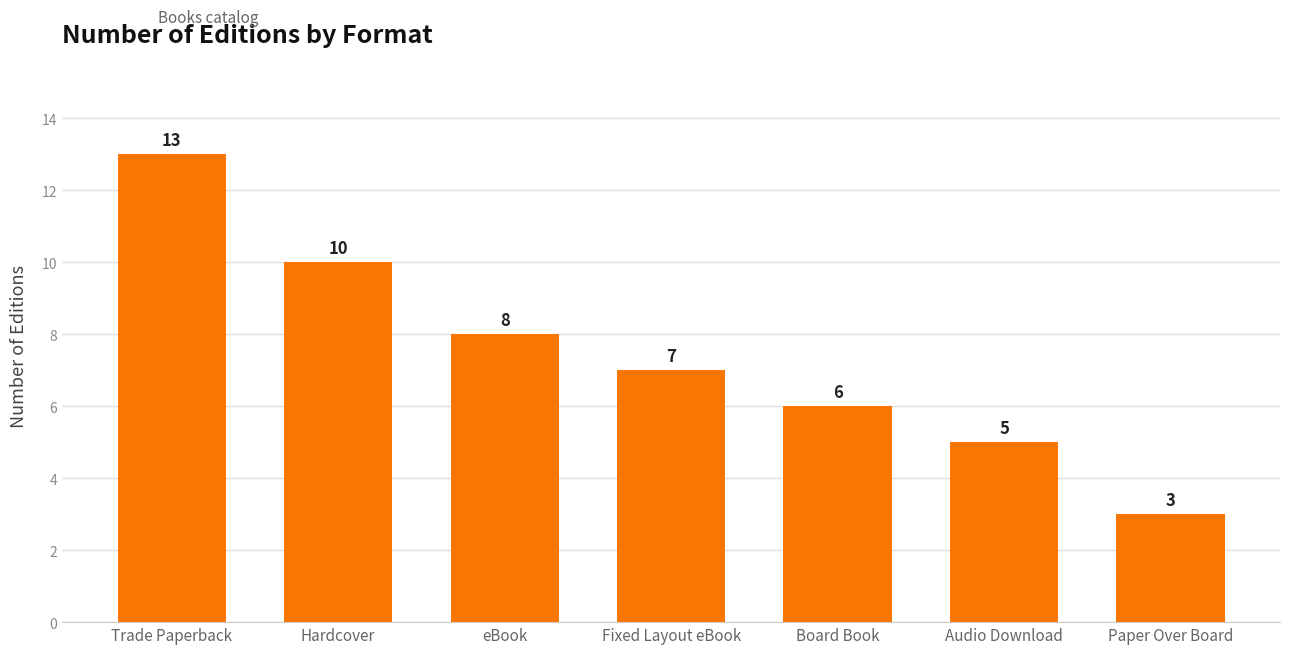

What is the difference between the values at Paper Over Board and Hardcover?

7